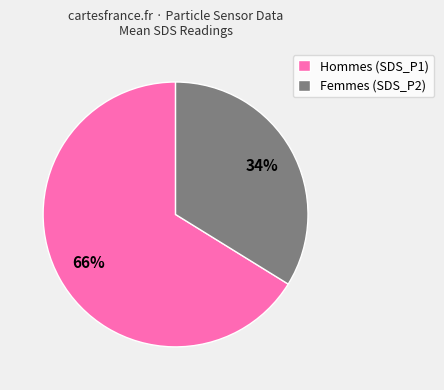

Which category has the biggest portion of the pie?

Hommes (SDS_P1)